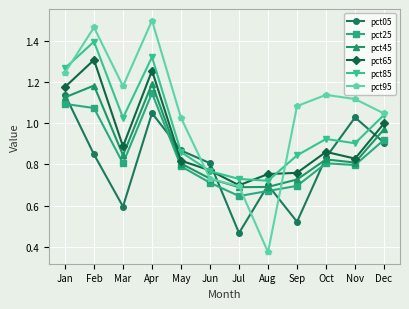

Rank the series at Apr from highest to lowest value.

pct95, pct85, pct65, pct45, pct25, pct05